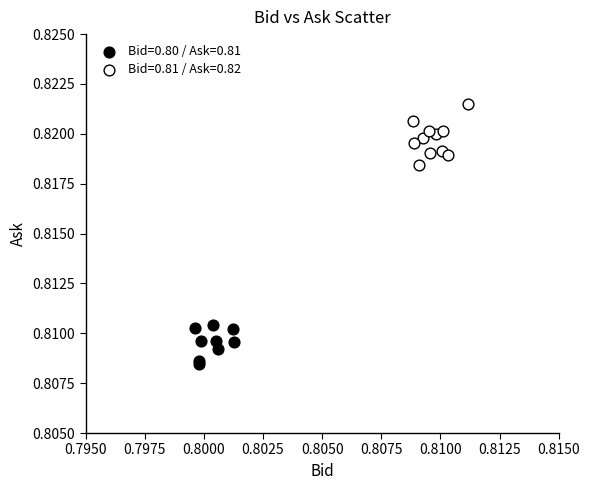

What are all the series names shown in the legend?

Bid=0.80 / Ask=0.81, Bid=0.81 / Ask=0.82